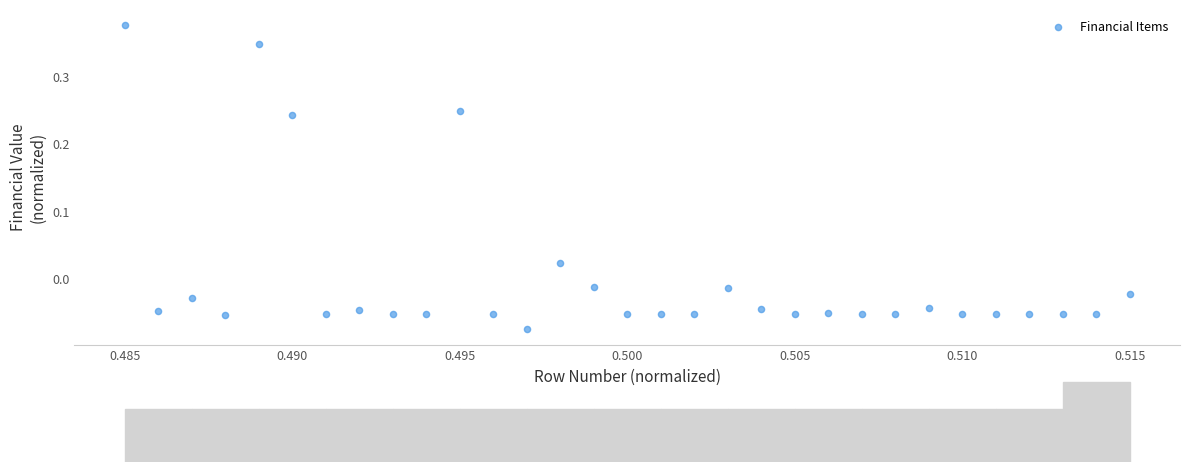

What is the range of Y values (max minus min)?

0.5